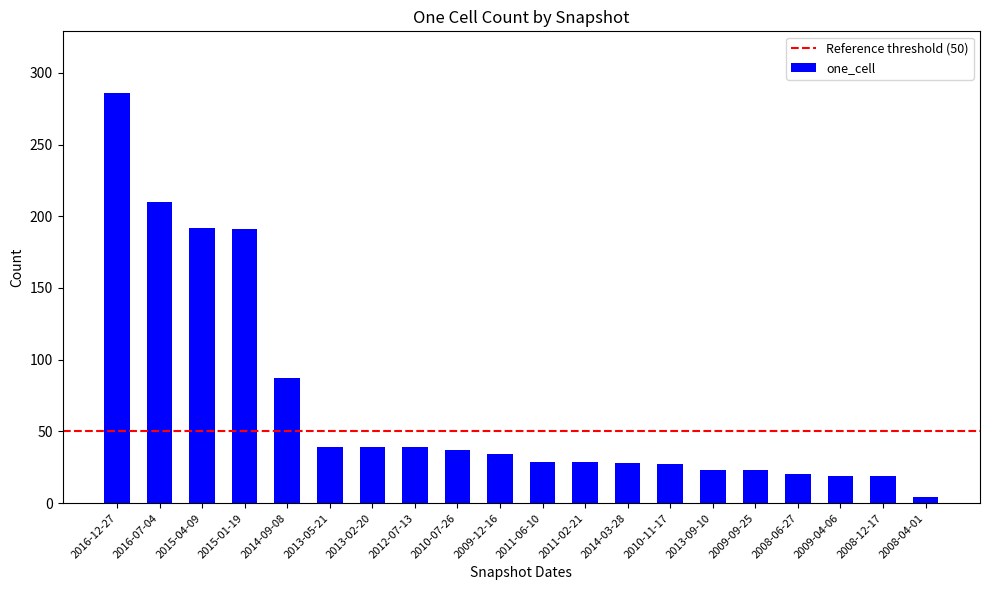

What is the approximate value at 2012-07-13?

39